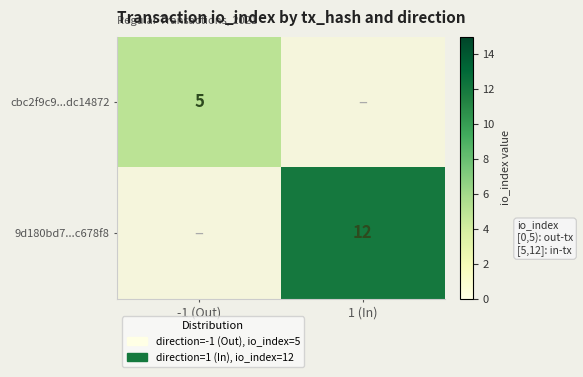

How many values in 9d180bd7...c678f8 are above zero?

1